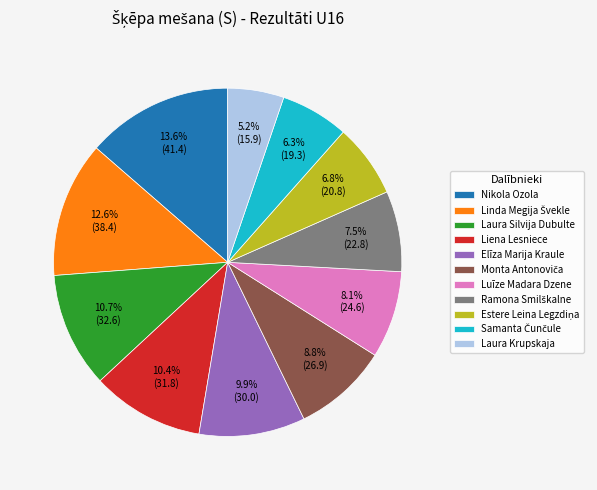

Which has a higher value, Laura Krupskaja or Luīze Madara Dzene?

Luīze Madara Dzene